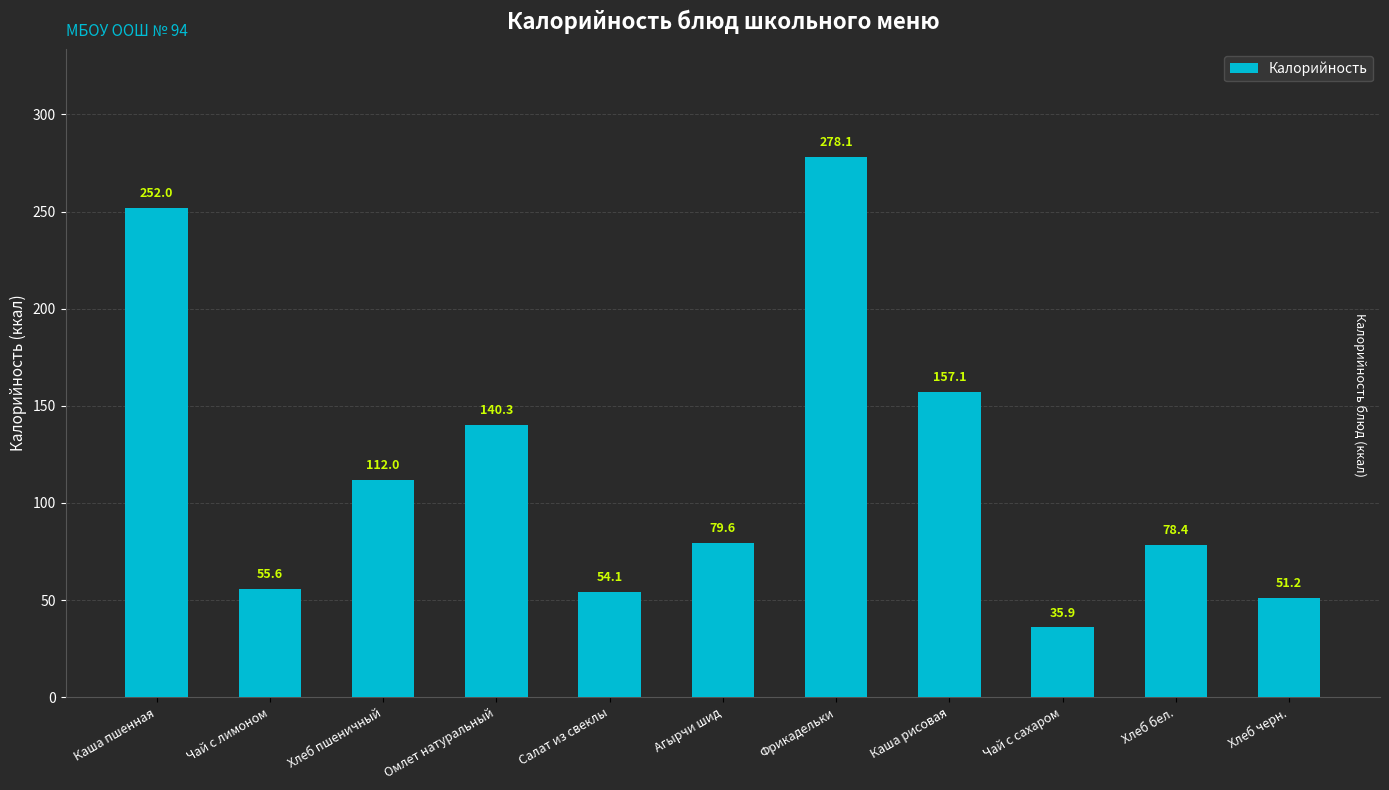

Which label corresponds to the smallest value in the chart?

Чай с сахаром